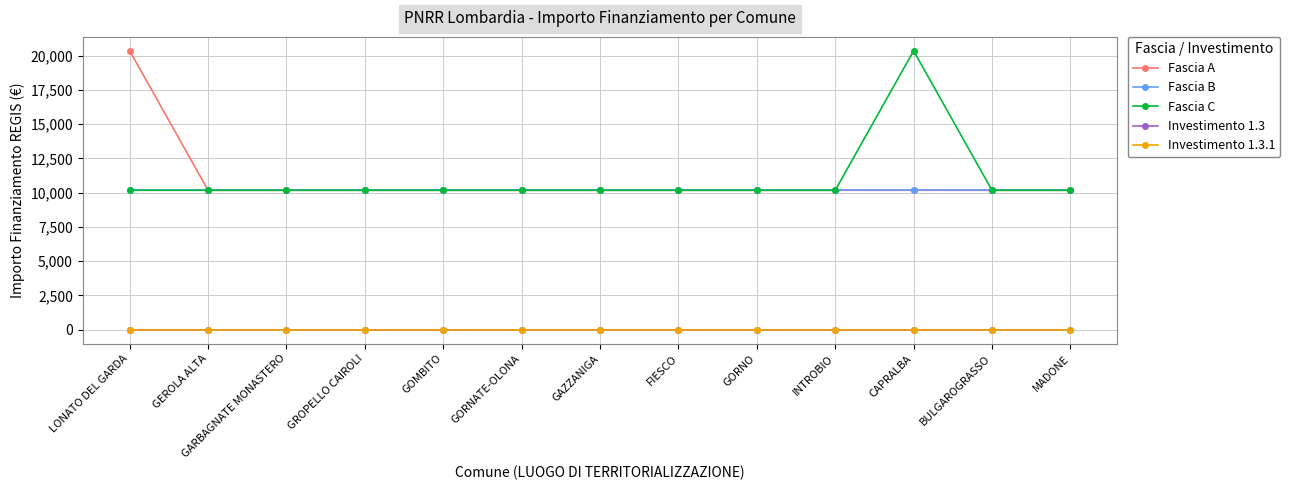

Reading left to right, transcribe all the data shown in this chart.

Fascia A: LONATO DEL GARDA=20344.0	GEROLA ALTA=10172.0	GARBAGNATE MONASTERO=10172.0	GROPELLO CAIROLI=10172.0	GOMBITO=10172.0	GORNATE-OLONA=10172.0	GAZZANIGA=10172.0	FIESCO=10172.0	GORNO=10172.0	INTROBIO=10172.0	CAPRALBA=10172.0	BULGAROGRASSO=10172.0	MADONE=10172.0
Fascia B: LONATO DEL GARDA=10172.0	GEROLA ALTA=10172.0	GARBAGNATE MONASTERO=10172.0	GROPELLO CAIROLI=10172.0	GOMBITO=10172.0	GORNATE-OLONA=10172.0	GAZZANIGA=10172.0	FIESCO=10172.0	GORNO=10172.0	INTROBIO=10172.0	CAPRALBA=10172.0	BULGAROGRASSO=10172.0	MADONE=10172.0
Fascia C: LONATO DEL GARDA=10172.0	GEROLA ALTA=10172.0	GARBAGNATE MONASTERO=10172.0	GROPELLO CAIROLI=10172.0	GOMBITO=10172.0	GORNATE-OLONA=10172.0	GAZZANIGA=10172.0	FIESCO=10172.0	GORNO=10172.0	INTROBIO=10172.0	CAPRALBA=20344.0	BULGAROGRASSO=10172.0	MADONE=10172.0
Investimento 1.3: LONATO DEL GARDA=1.3	GEROLA ALTA=1.3	GARBAGNATE MONASTERO=1.3	GROPELLO CAIROLI=1.3	GOMBITO=1.3	GORNATE-OLONA=1.3	GAZZANIGA=1.3	FIESCO=1.3	GORNO=1.3	INTROBIO=1.3	CAPRALBA=1.3	BULGAROGRASSO=1.3	MADONE=1.3
Investimento 1.3.1: LONATO DEL GARDA=1.3	GEROLA ALTA=1.3	GARBAGNATE MONASTERO=1.3	GROPELLO CAIROLI=1.3	GOMBITO=1.3	GORNATE-OLONA=1.3	GAZZANIGA=1.3	FIESCO=1.3	GORNO=1.3	INTROBIO=1.3	CAPRALBA=1.3	BULGAROGRASSO=1.3	MADONE=1.3